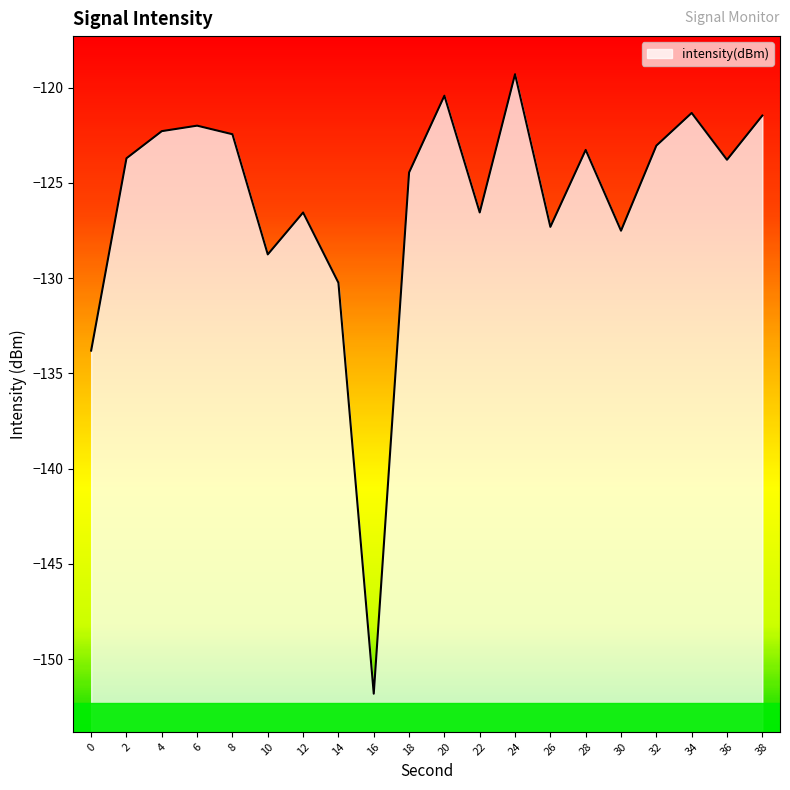

Which label corresponds to the smallest value in the chart?

16